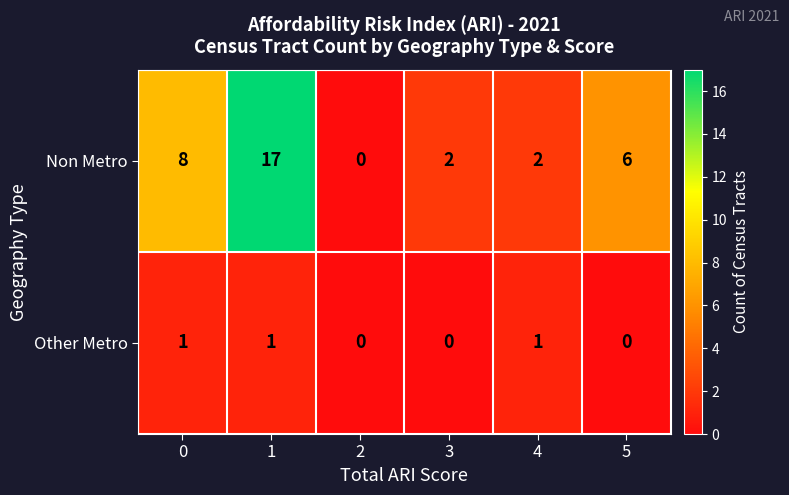

Reading left to right, transcribe all the data shown in this chart.

Non Metro: 8	17	0	2	2	6
Other Metro: 1	1	0	0	1	0